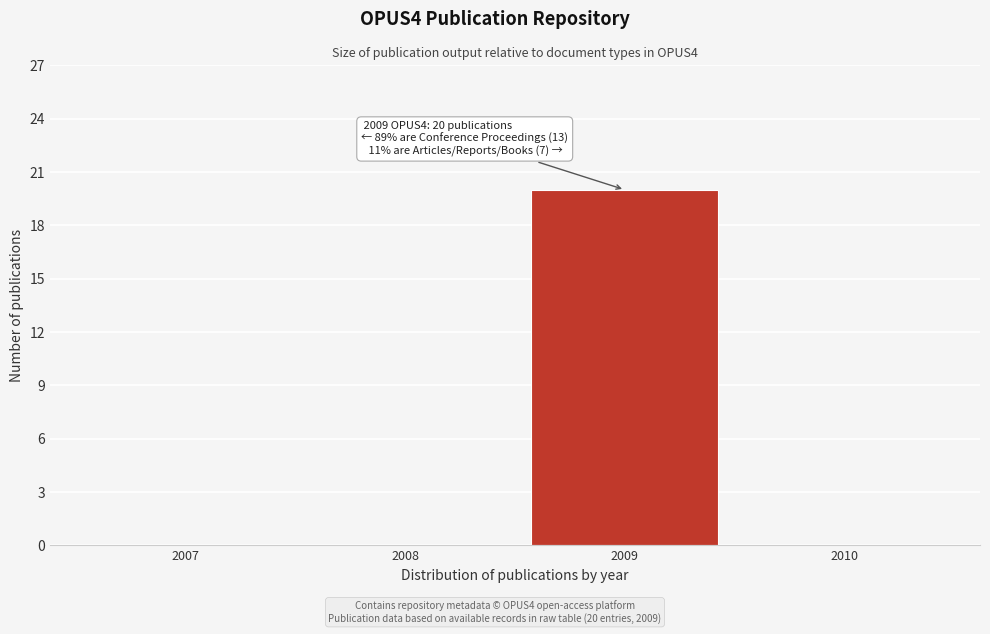

Reading left to right, extract all data points from this chart.

2007=0	2008=0	2009=20	2010=0